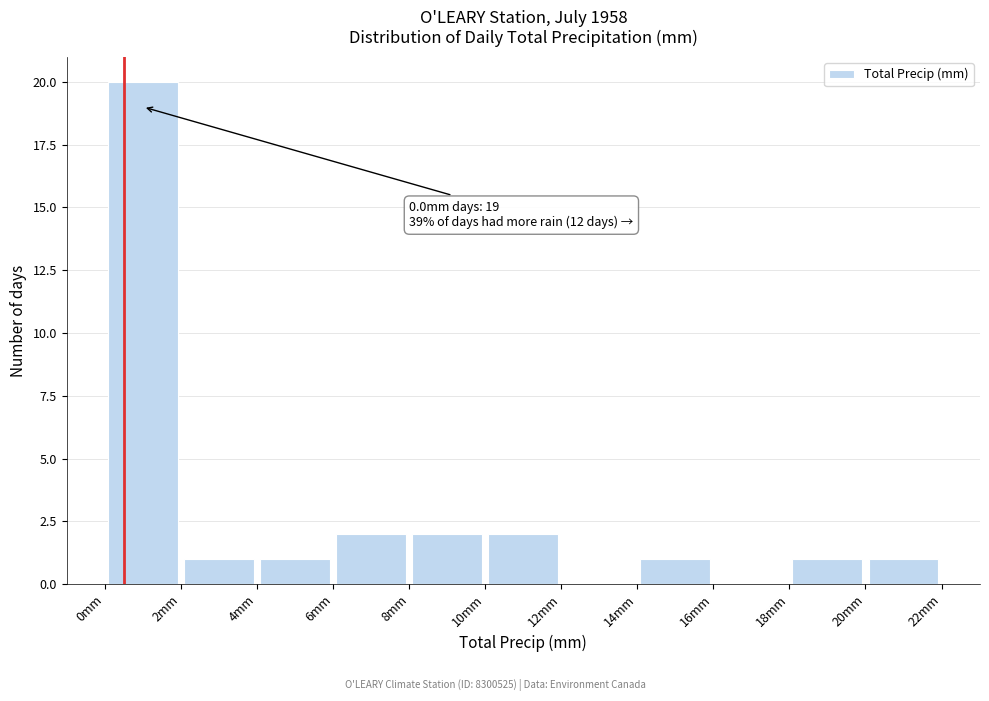

Over which range of the x-axis is the bar tallest?

0 to 2